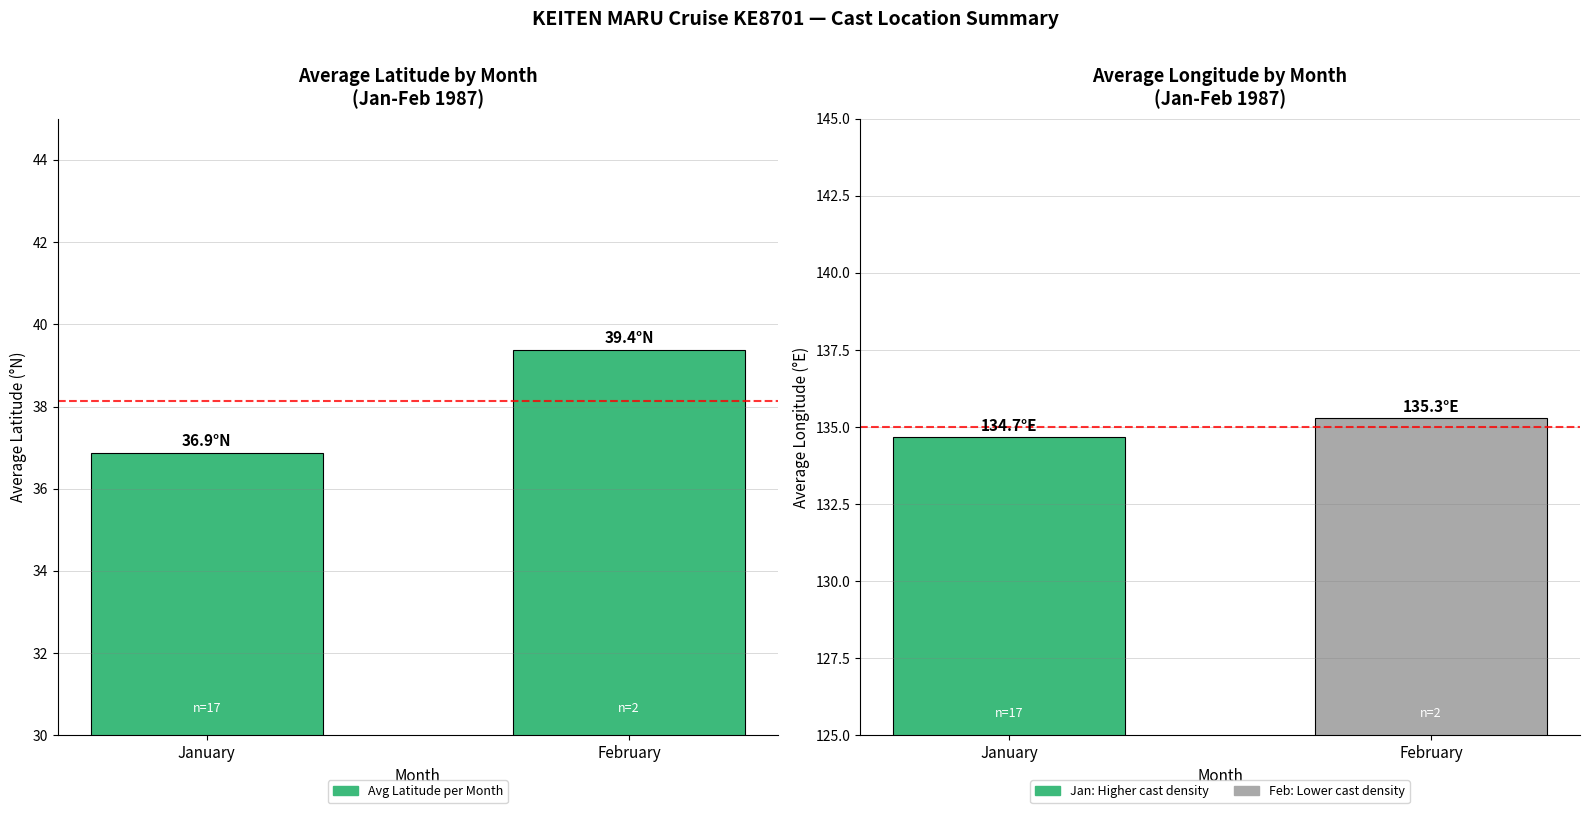

Which label corresponds to the largest value in the chart?

February